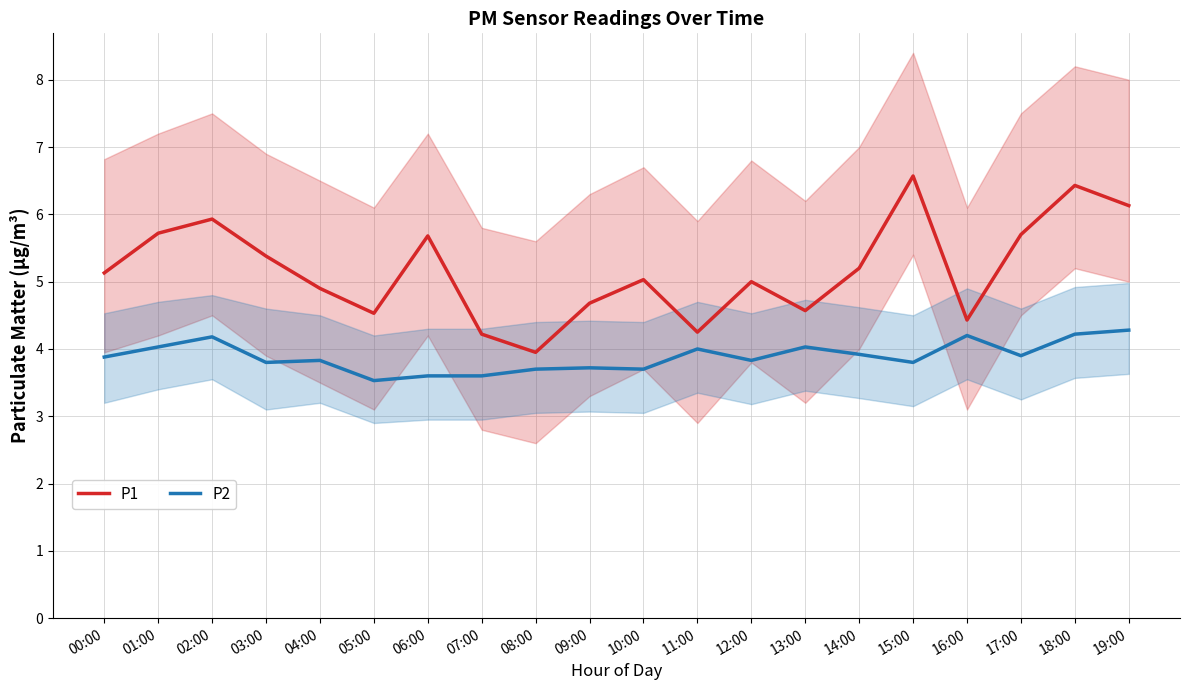

Which series has the widest spread of values?

P1